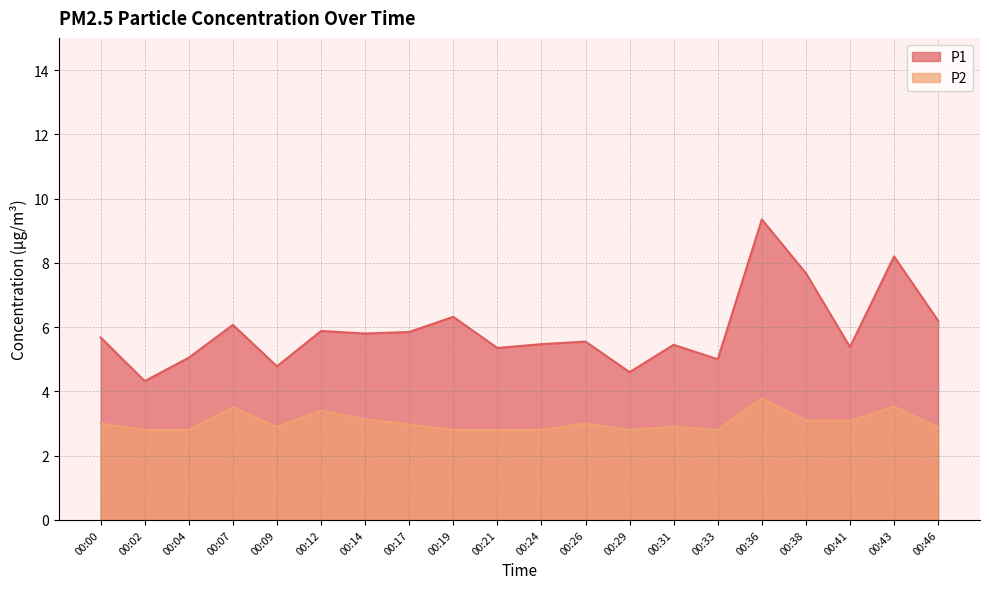

What is the minimum value shown in the chart?

2.8